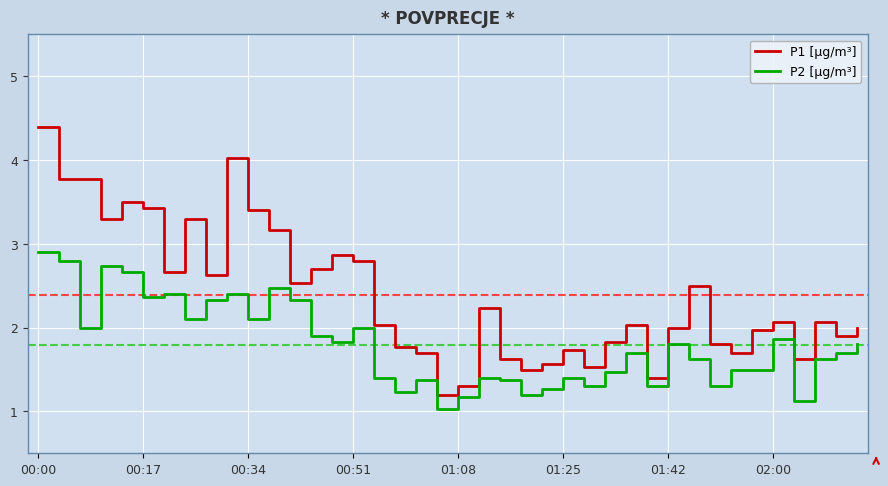

Reading left to right, list all the values displayed in this chart.

P1 [µg/m³]: 4.4	3.8	3.8	3.3	3.5	3.4	2.7	3.3	2.6	4.0	3.4	3.2	2.5	2.7	2.9	2.8	2.0	1.8	1.7	1.2	1.3	2.2	1.6	1.5	1.6	1.7	1.5	1.8	2.0	1.4	2.0	2.5	1.8	1.7	2.0	2.1	1.6	2.1	1.9	2.0
P2 [µg/m³]: 2.9	2.8	2.0	2.7	2.7	2.4	2.4	2.1	2.3	2.4	2.1	2.5	2.3	1.9	1.8	2.0	1.4	1.2	1.4	1.0	1.2	1.4	1.4	1.2	1.3	1.4	1.3	1.5	1.7	1.3	1.8	1.6	1.3	1.5	1.5	1.9	1.1	1.6	1.7	1.8